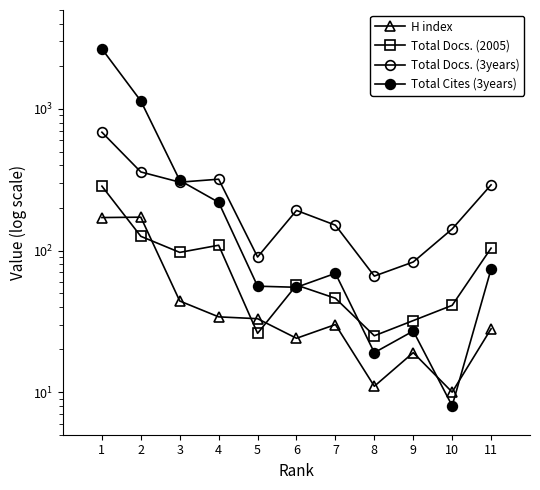

Between 2 and 8, which series saw the biggest shift?

Total Cites (3years)